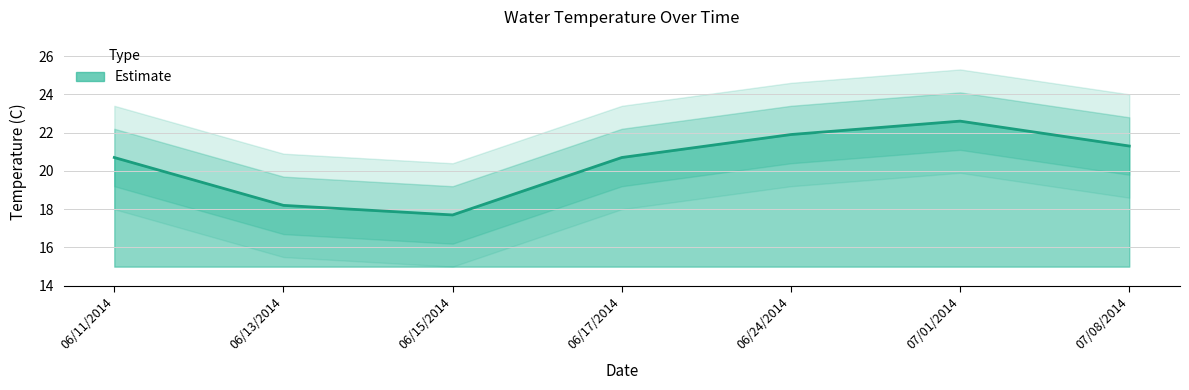

What is the label of the 5th point from the right?

06/15/2014